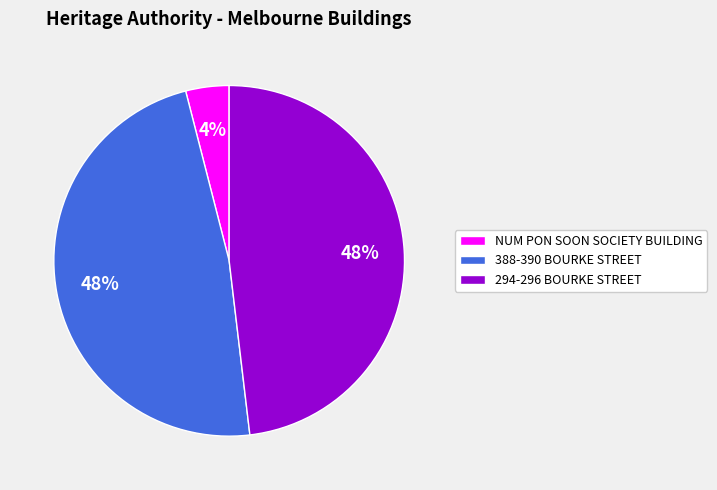

To the nearest percent, what is the combined percentage of 388-390 BOURKE STREET and 294-296 BOURKE STREET?

96%